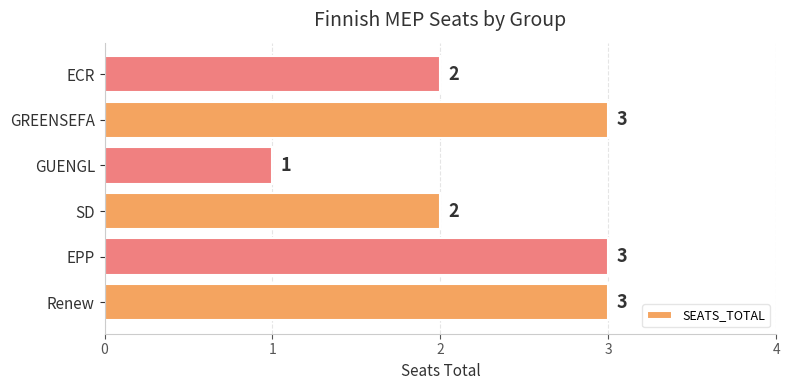

Between Renew and SD, which is larger?

Renew